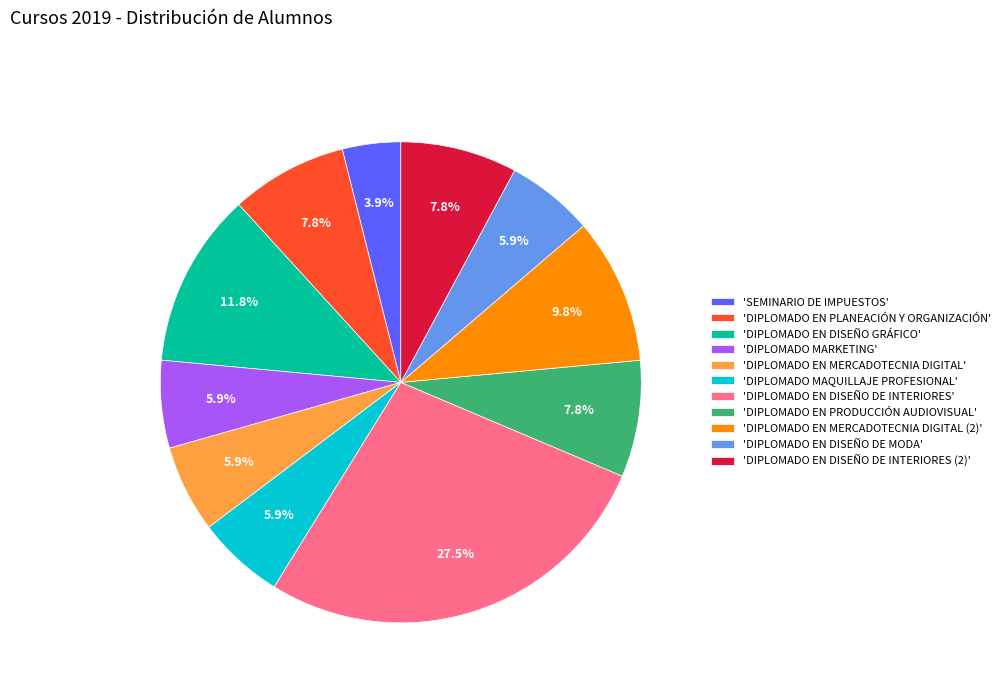

Does 'DIPLOMADO EN DISEÑO GRÁFICO' account for over 50% of the chart?

No